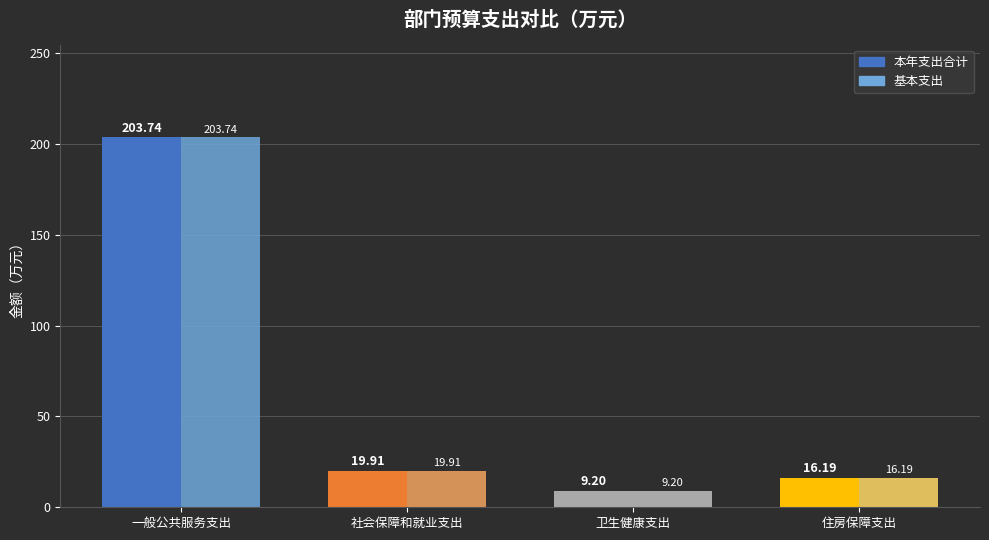

What is the total value across all series at 卫生健康支出?

18.4